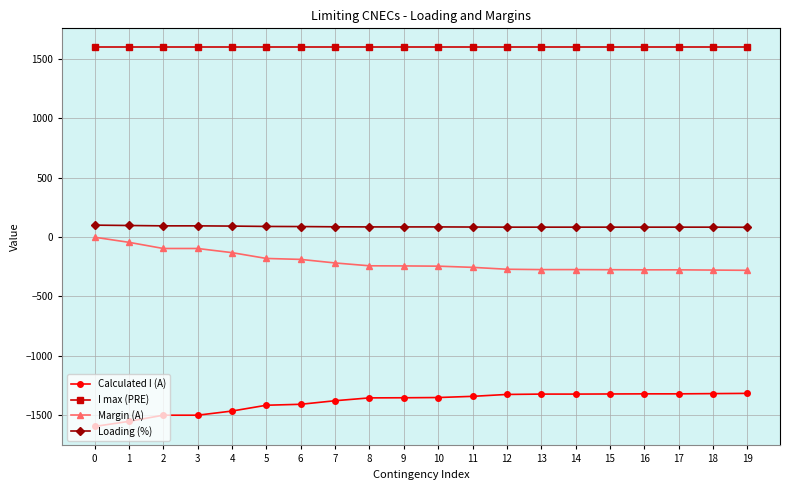

Where does the Calculated I (A) series first go above -1354?

11